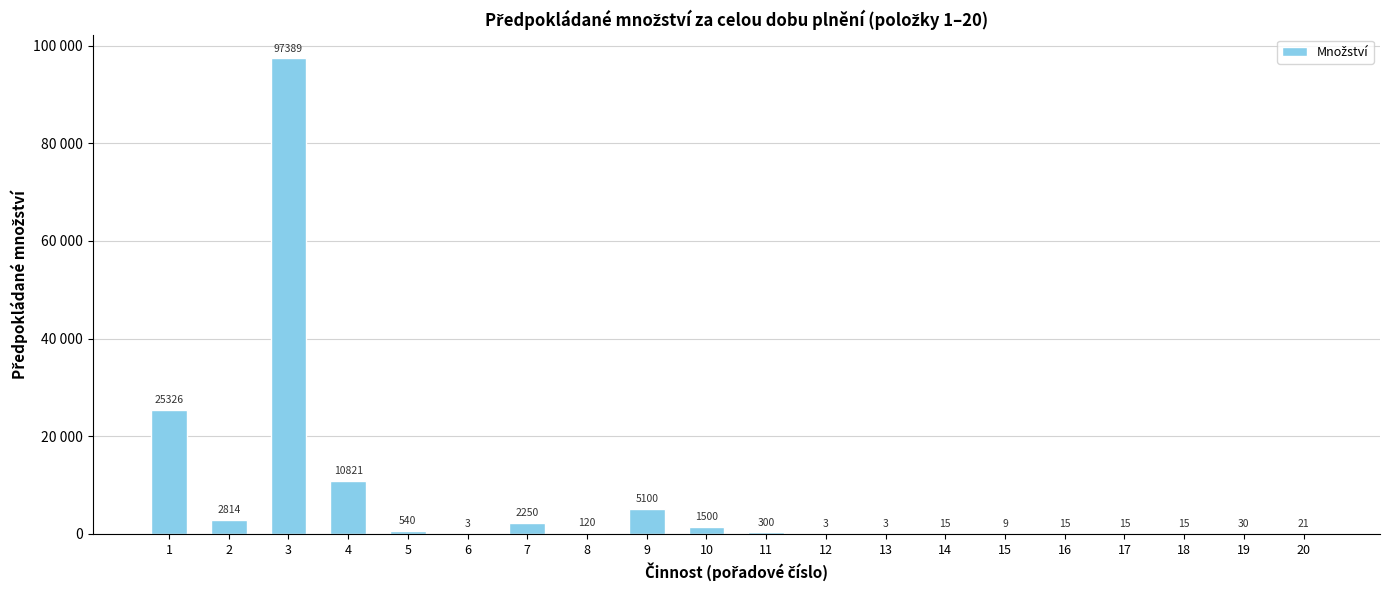

How many bars are there in total?

20